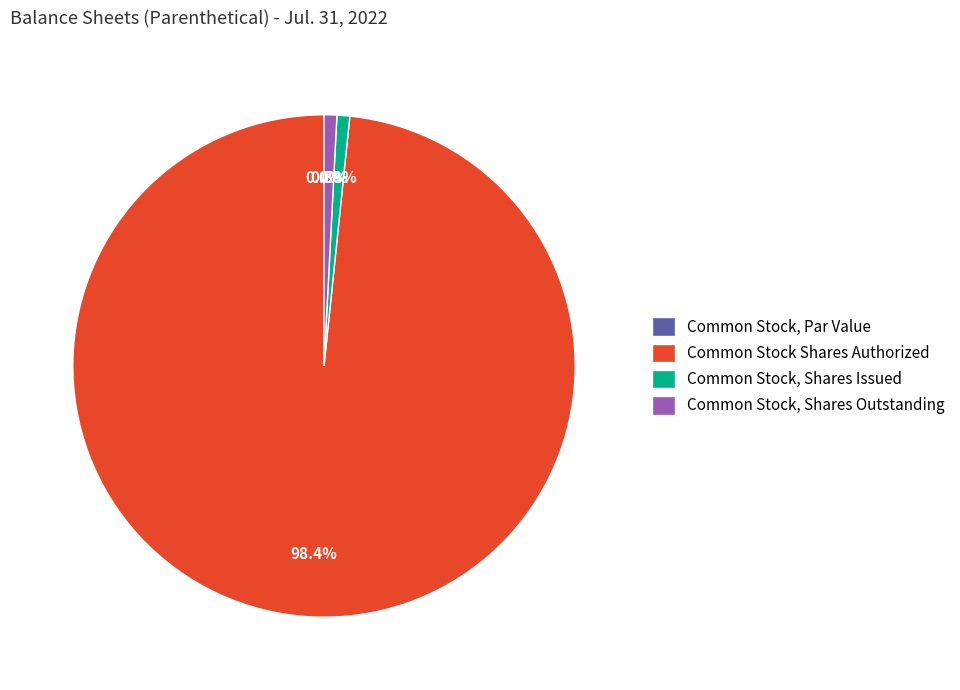

What percentage do Common Stock, Shares Outstanding and Common Stock, Shares Issued together represent?

1.6%